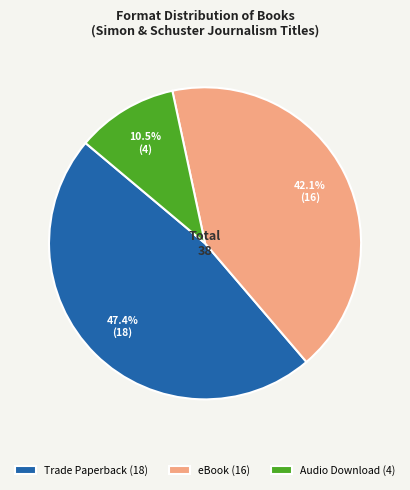

How many slices are in this pie chart?

3